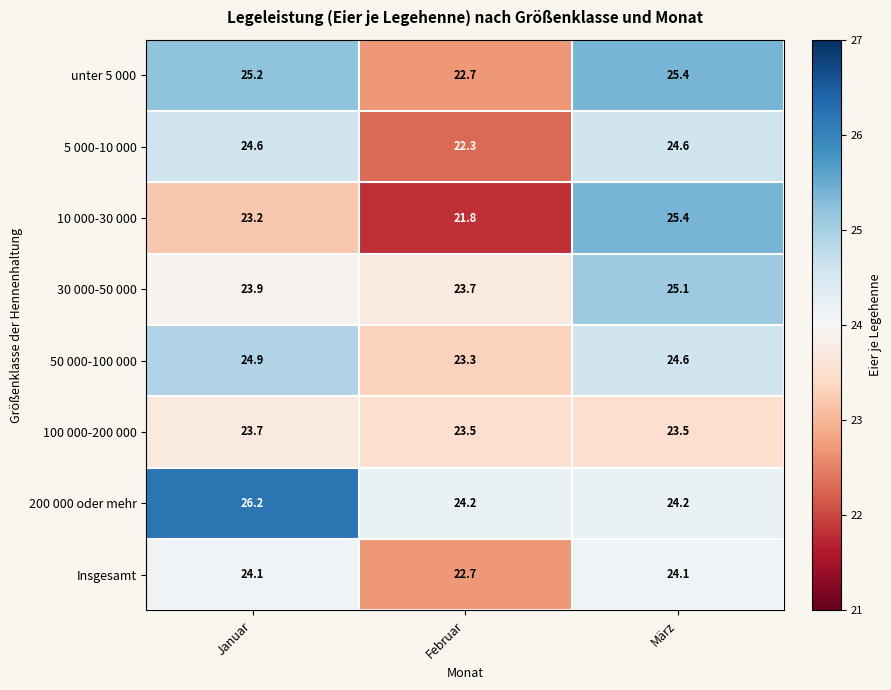

Which series has the widest spread of values?

10 000-30 000